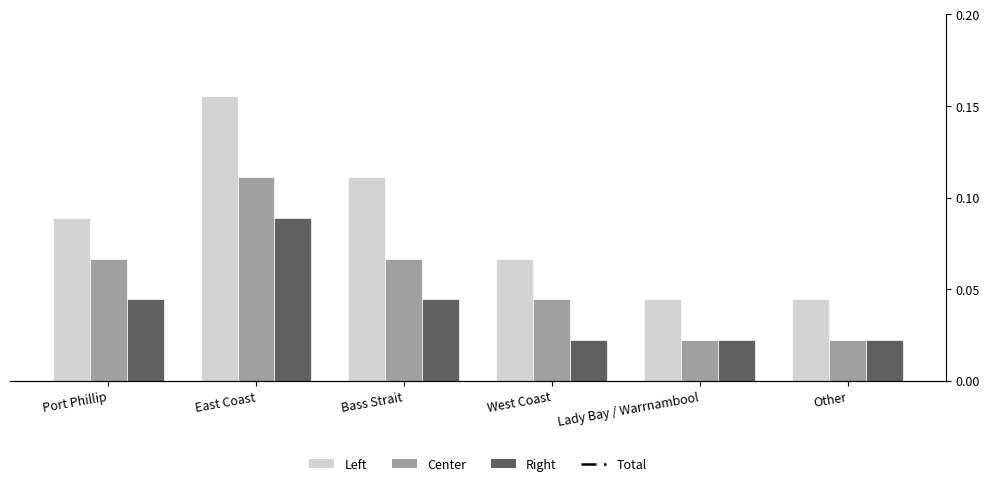

What is the value of the Left bar at the 1st from the left?

4.0